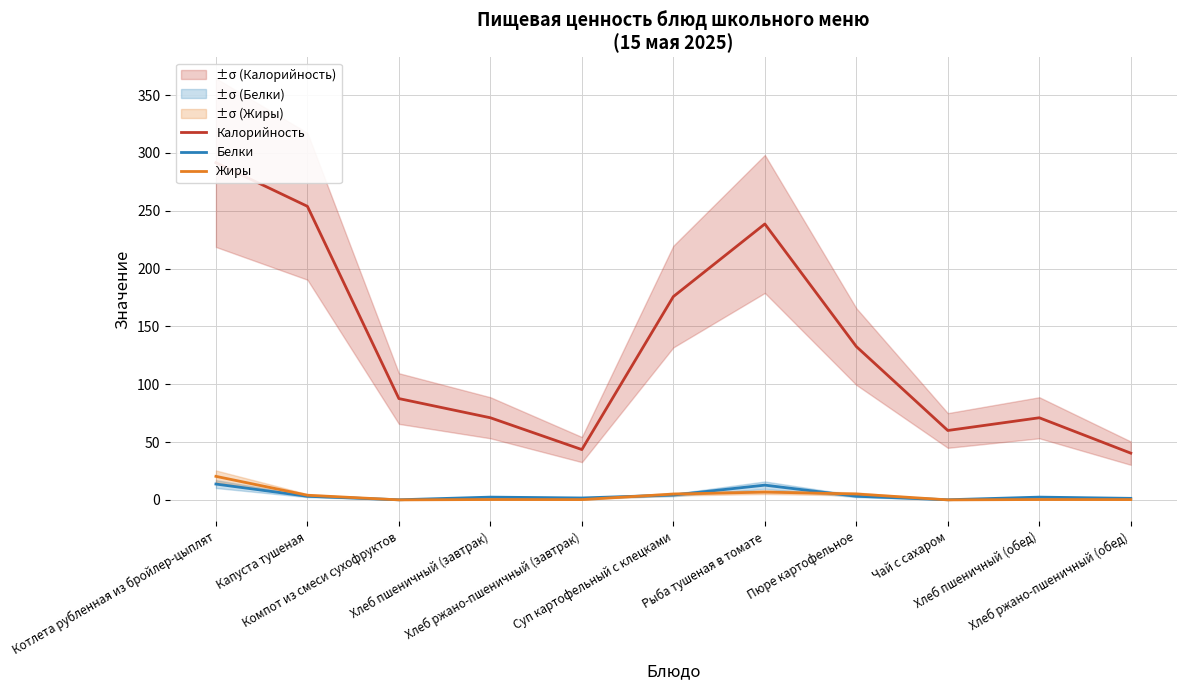

How many intersections are there between Белки and Жиры?

5